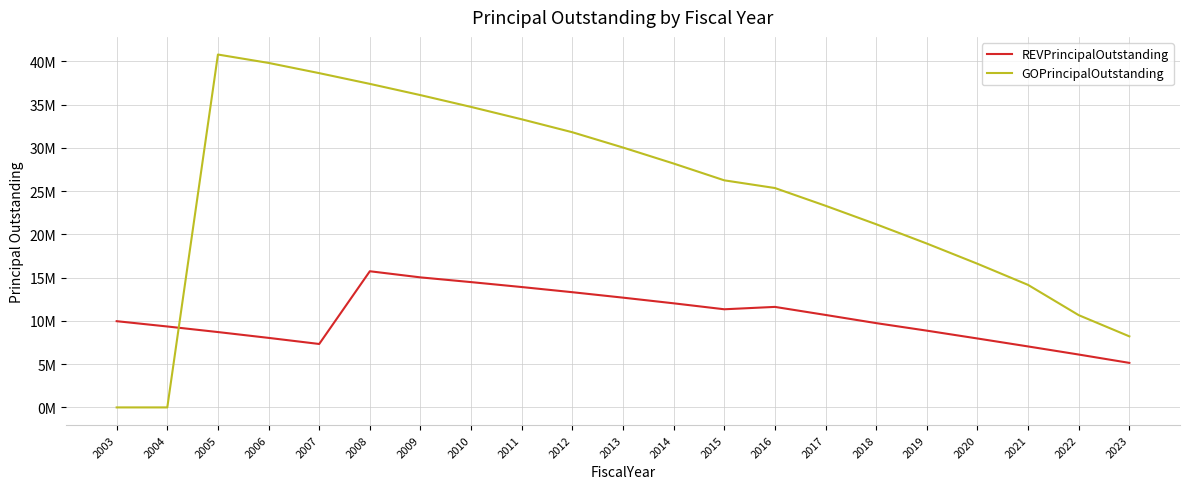

Which category has the highest value in the REVPrincipalOutstanding series?

2008